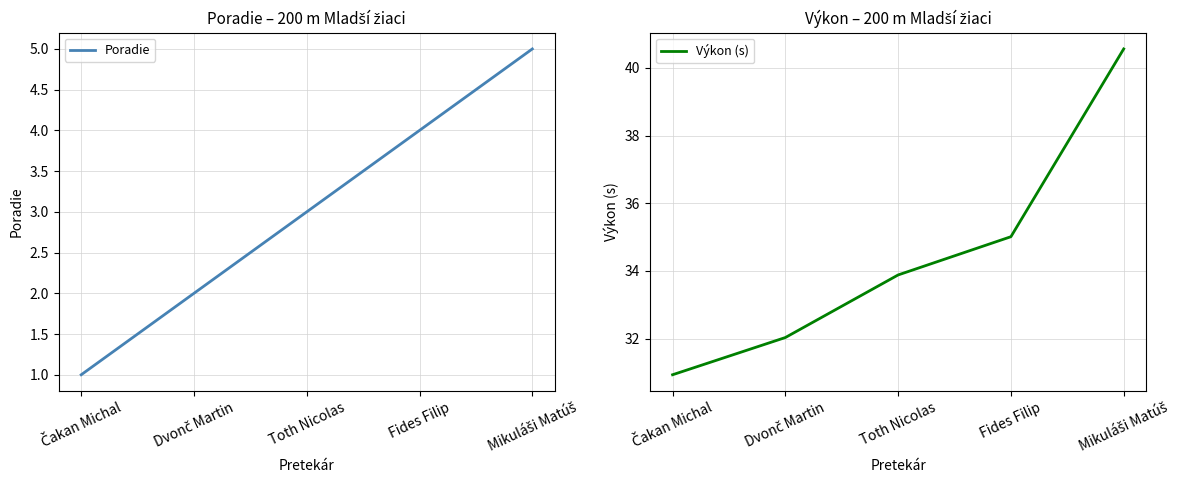

What is the minimum value for Výkon (s)?

30.9